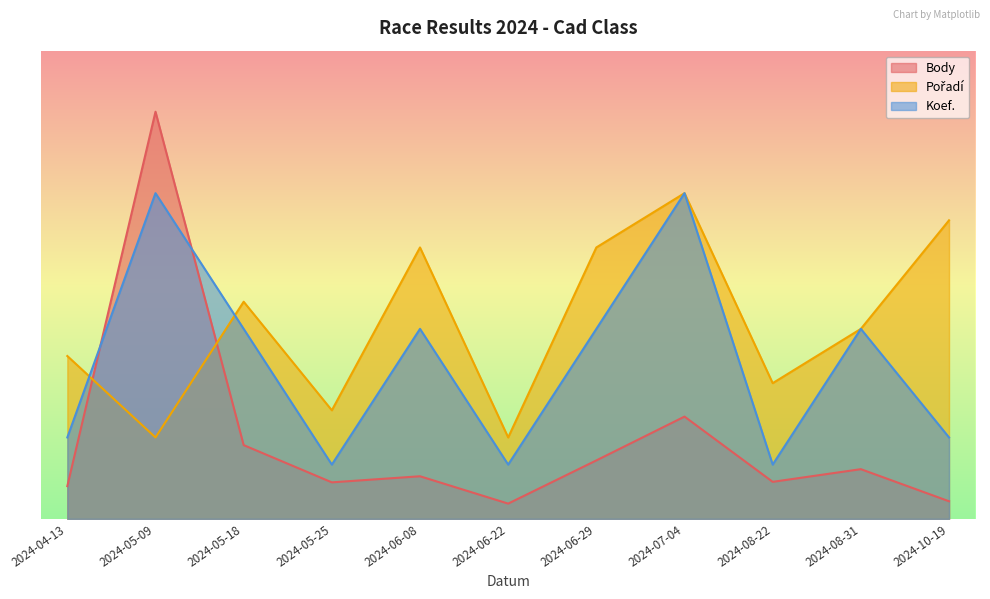

What is the approximate value of Body at 2024-06-08?

1261.0